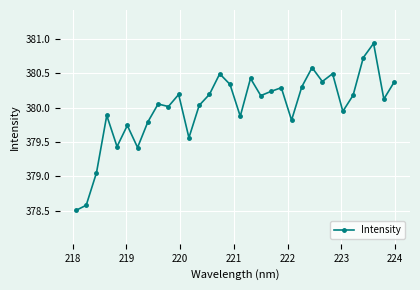

True or false: the data has more than 0 interior local peaks.

True